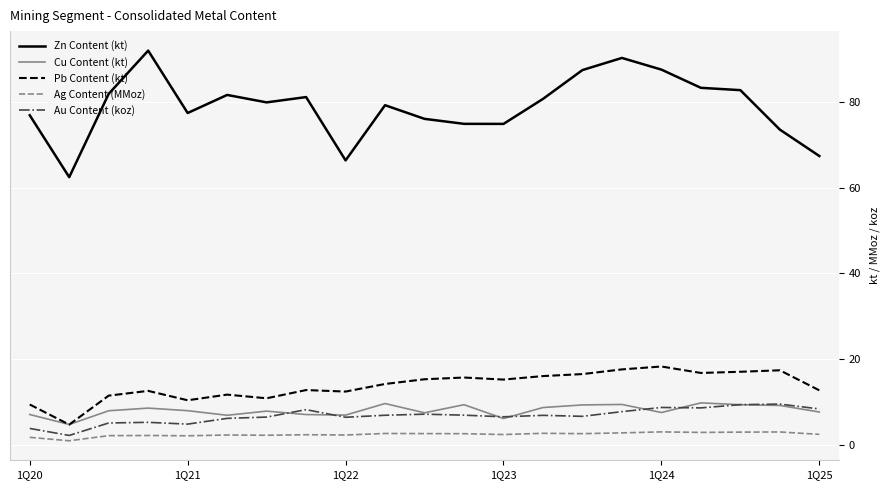

True or false: Cu Content (kt) and Zn Content (kt) cross at least once.

False